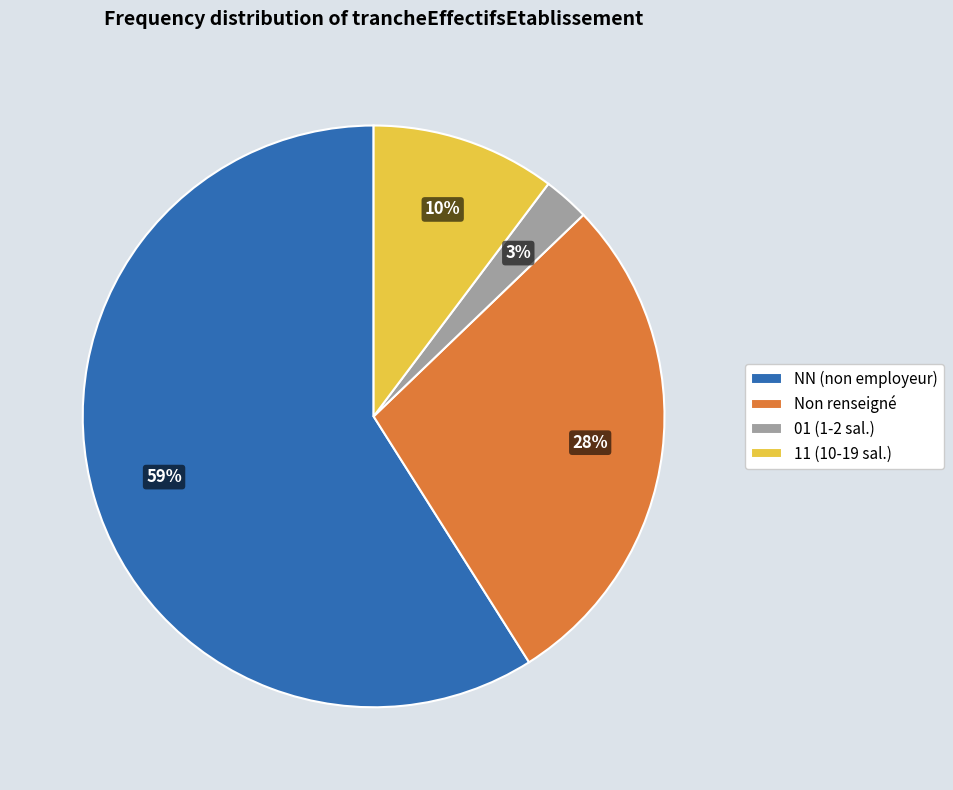

Which has a higher value, 01 (1-2 sal.) or Non renseigné?

Non renseigné